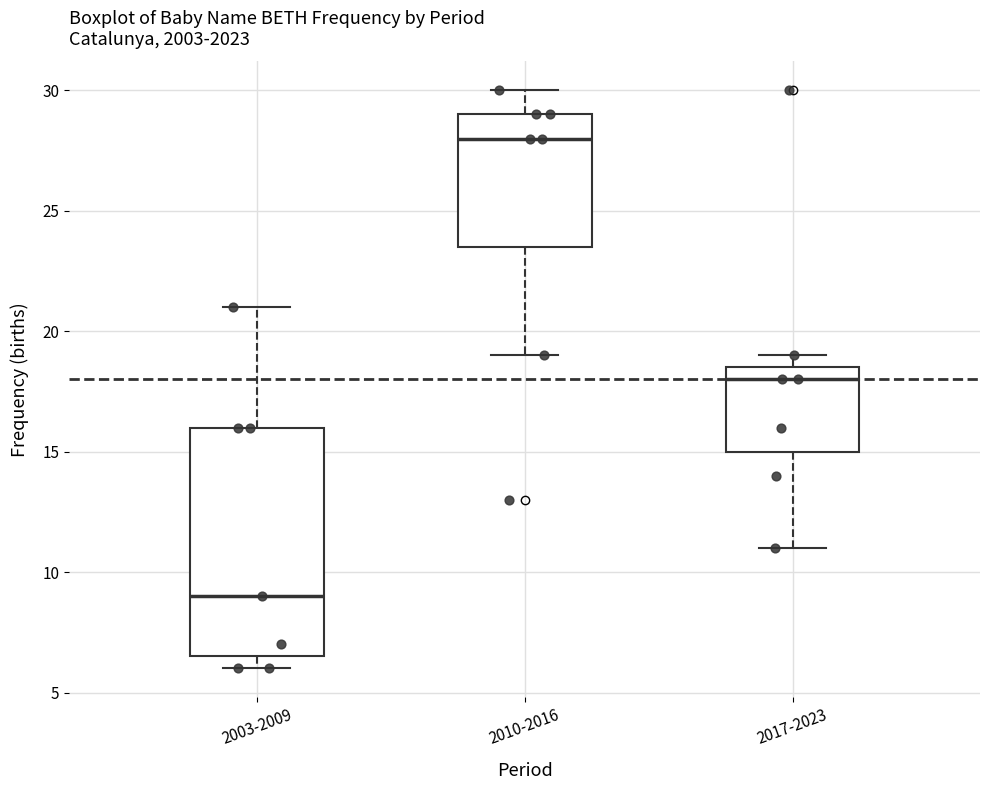

Reading left to right, read every box against the y-axis: the position of its median line, the range the box covers, and the ends of its whiskers. The values are not printed on the chart, so give them approximately, as read against the axis.

2003-2009: median 9.0, box 6.5 to 16.0, whiskers 6.0 to 21.0
2010-2016: median 28.0, box 23.5 to 29.0, whiskers 19.0 to 30.0
2017-2023: median 18.0, box 15.0 to 18.5, whiskers 11.0 to 19.0